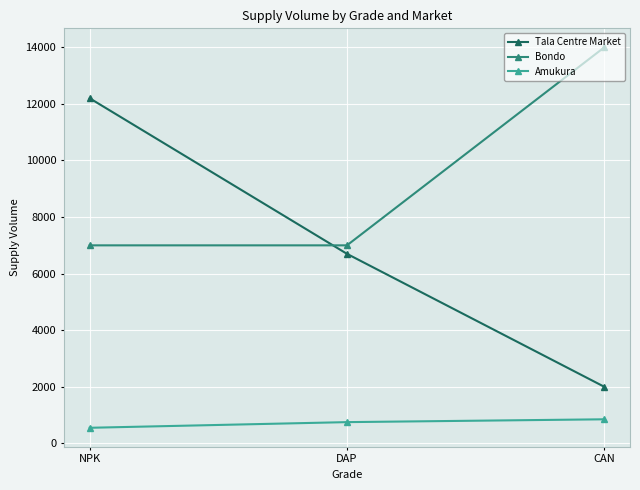

At which category is the sum across all series the highest?

NPK